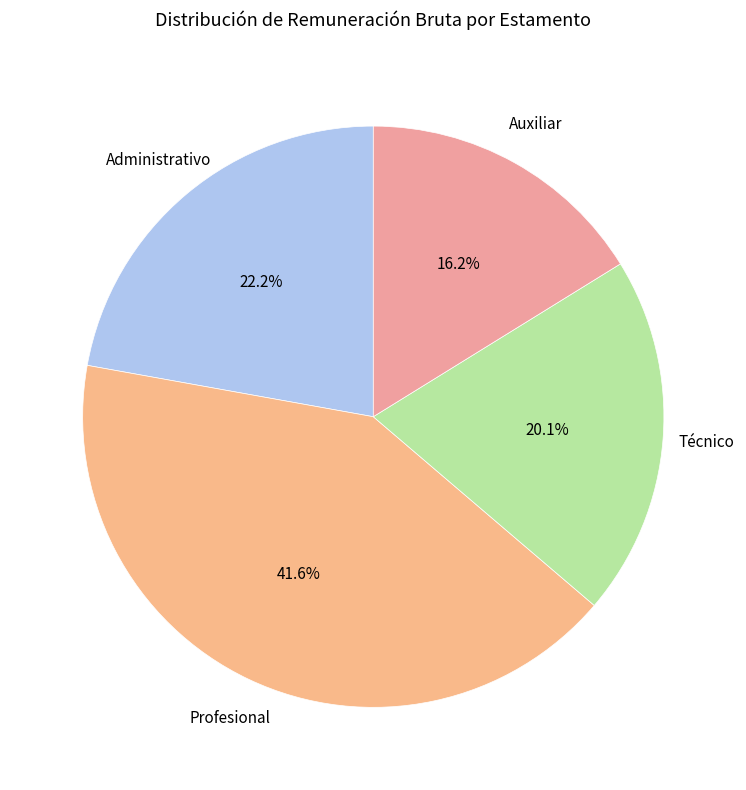

Is it true that Profesional is 42% of the pie?

True